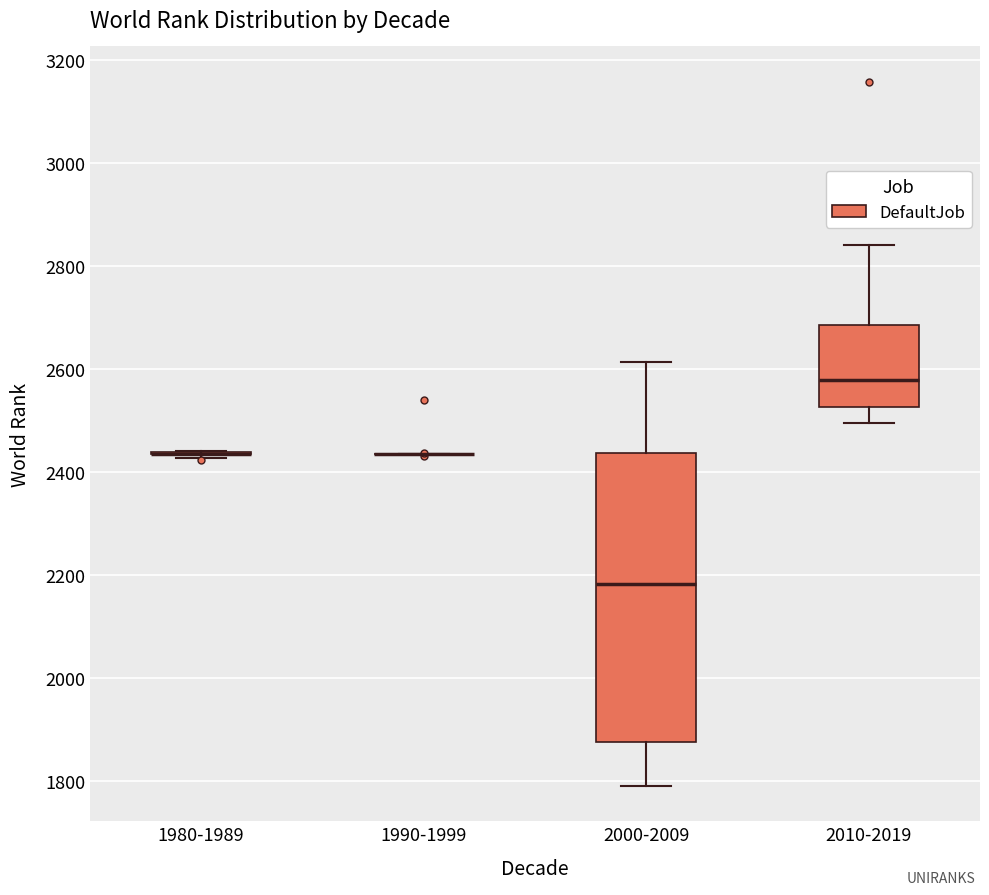

Reading left to right, transcribe this box plot: for each box, give where its median line is, the range the box spans, and where its two whiskers end, as read against the y-axis. The values are not printed on the chart, so give them approximately, as read against the axis.

1980-1989: box collapsed to a line at 2440, whiskers 2420 to 2440
1990-1999: box collapsed to a line at 2440, whiskers 2440 to 2440
2000-2009: median 2180, box 1880 to 2440, whiskers 1800 to 2620
2010-2019: median 2580, box 2520 to 2680, whiskers 2500 to 2840